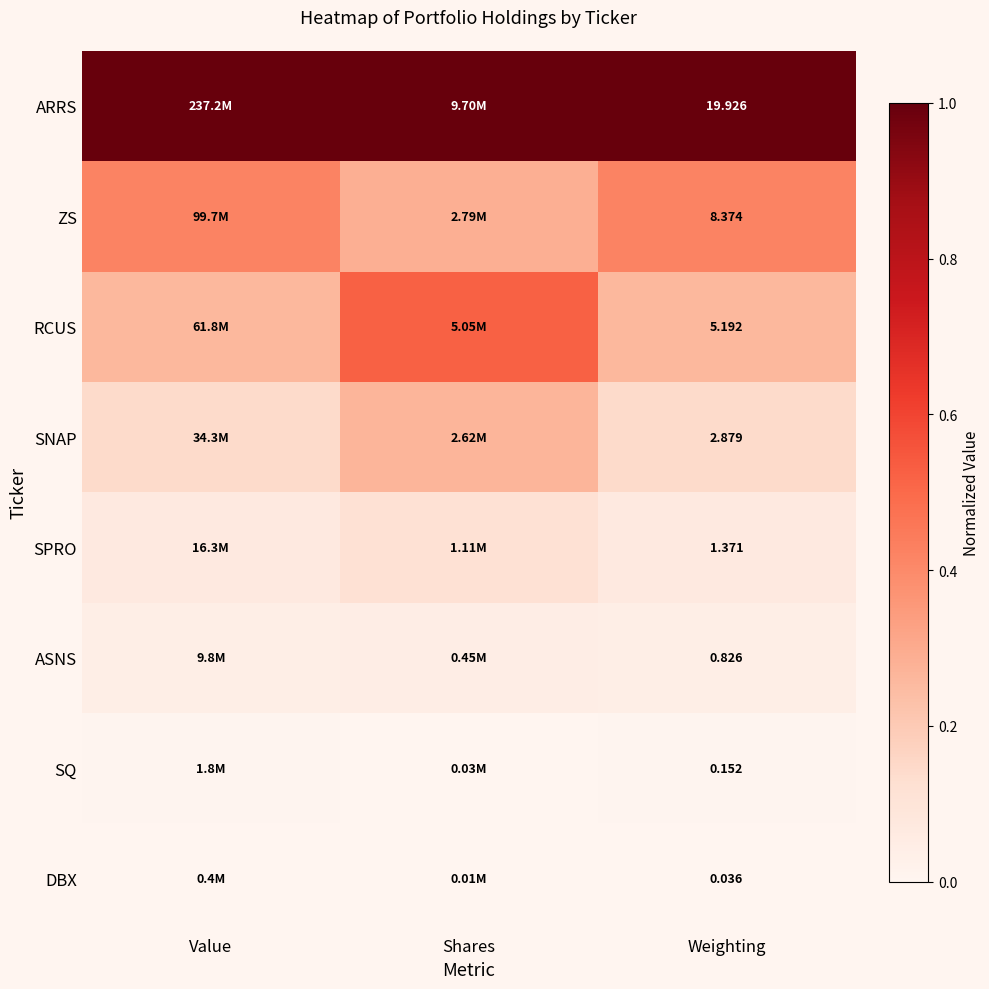

Is the value of SQ at Value greater than the value of ZS at Shares?

No